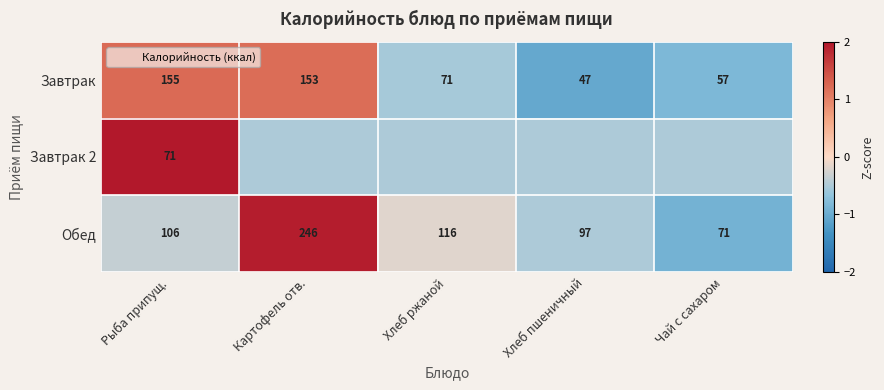

The value of Завтрак 2 at Чай с сахаром is -0.2. True or false?

False